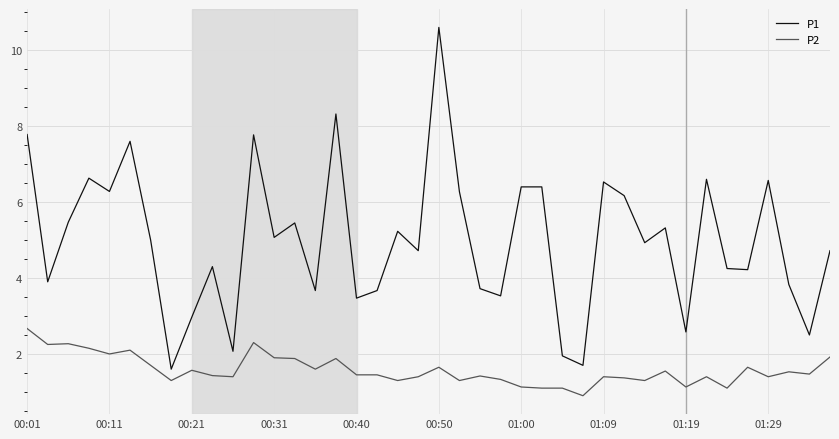

How many lines are shown in the chart?

2